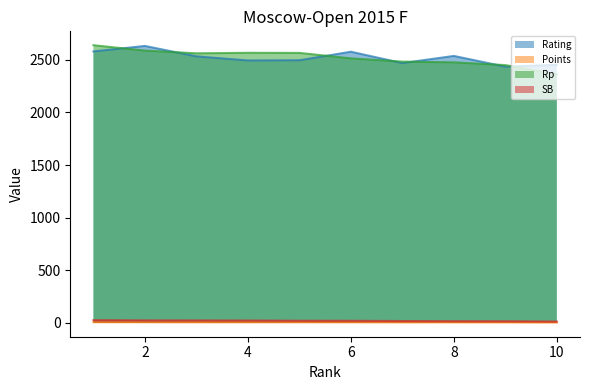

True or false: Rating and SB cross at least once.

False